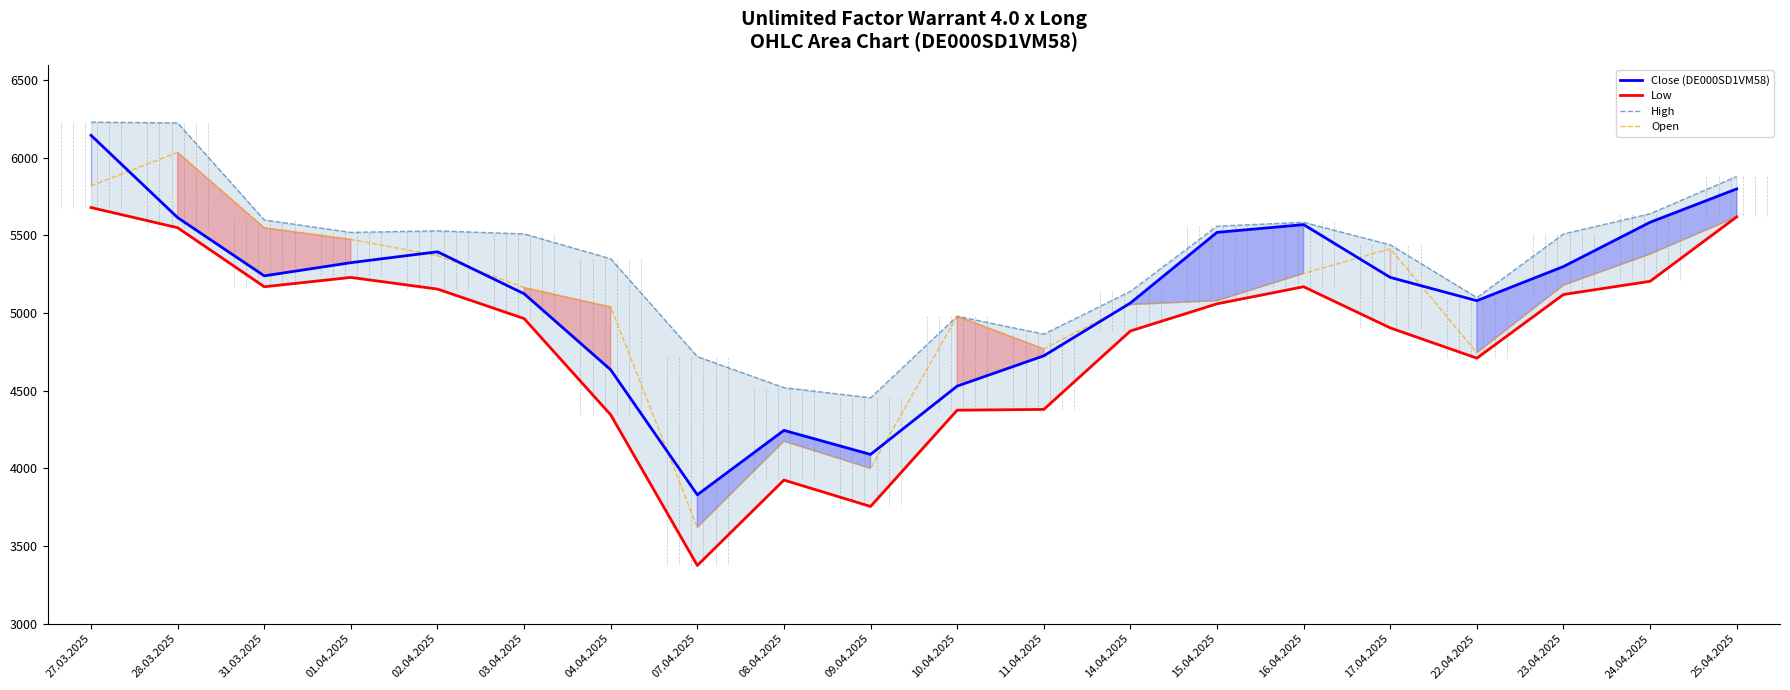

What is the label of the 12th point from the left?

11.04.2025